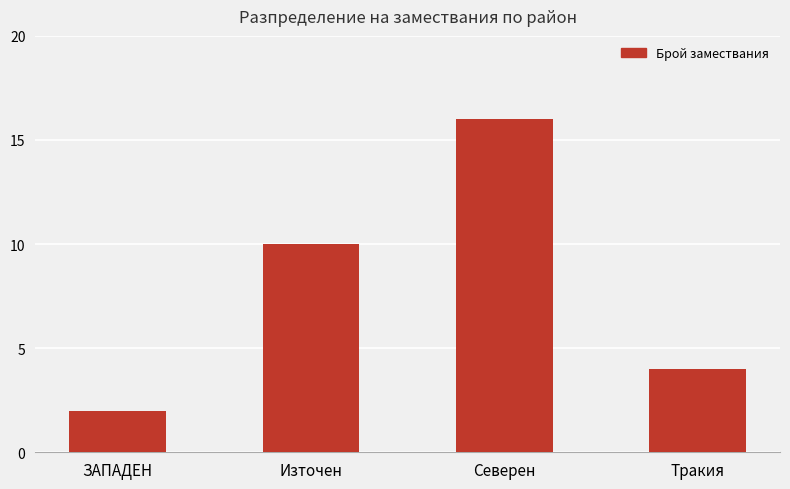

The value at ЗАПАДЕН is 3. True or false?

False